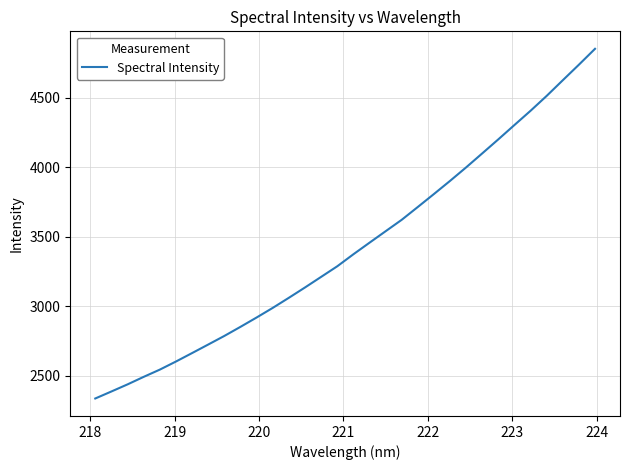

What is the minimum value shown in the chart?

2334.8